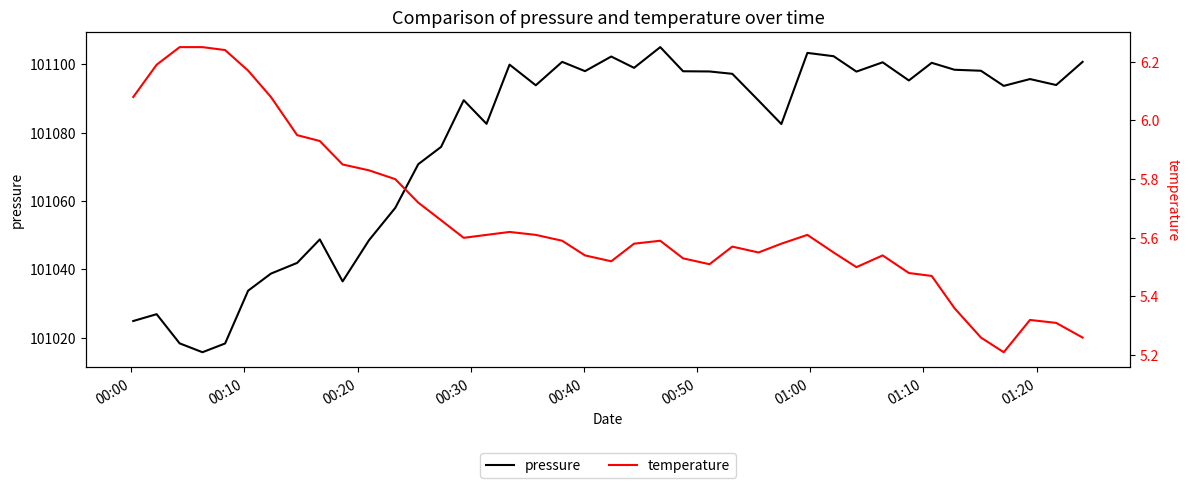

What is the lowest value of the pressure series?

101015.8